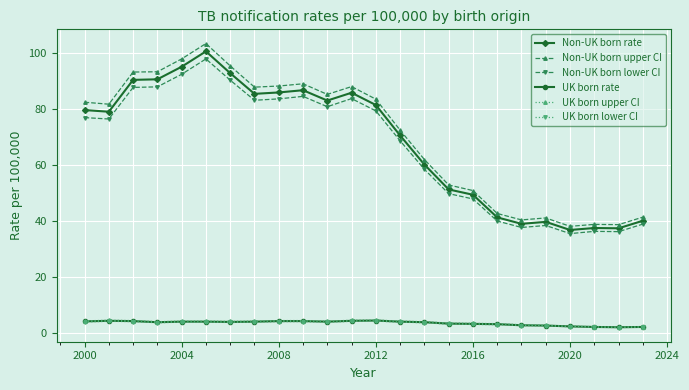

True or false: Non-UK born lower CI and UK born lower CI cross at least once.

False